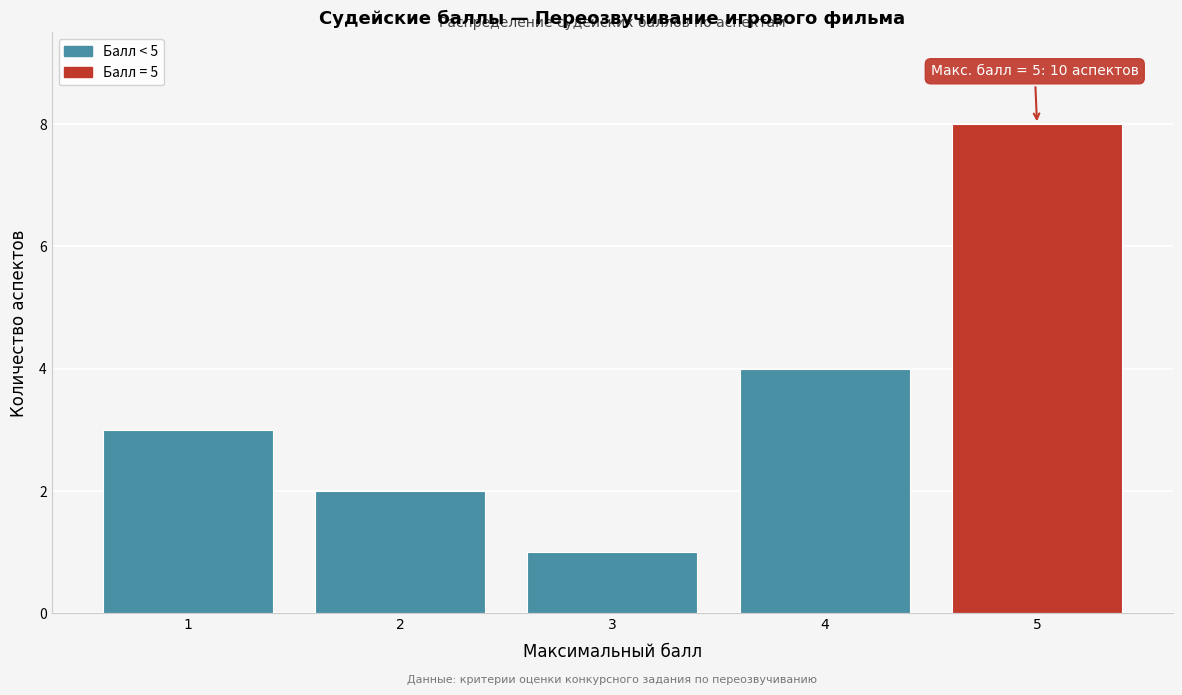

Reading right to left, list all the values displayed in this chart.

8	4	1	2	3